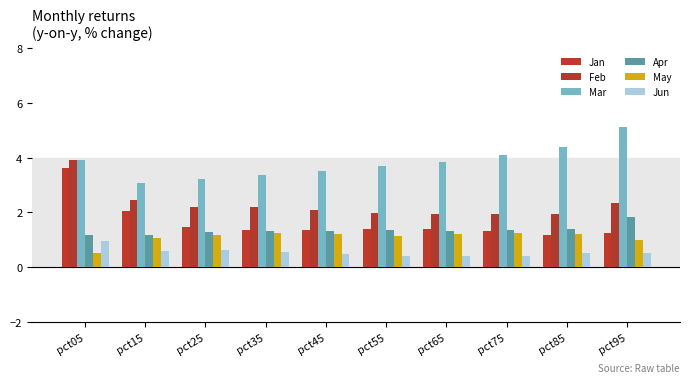

What is the value of the Mar bar at the 6th from the left?

3.7